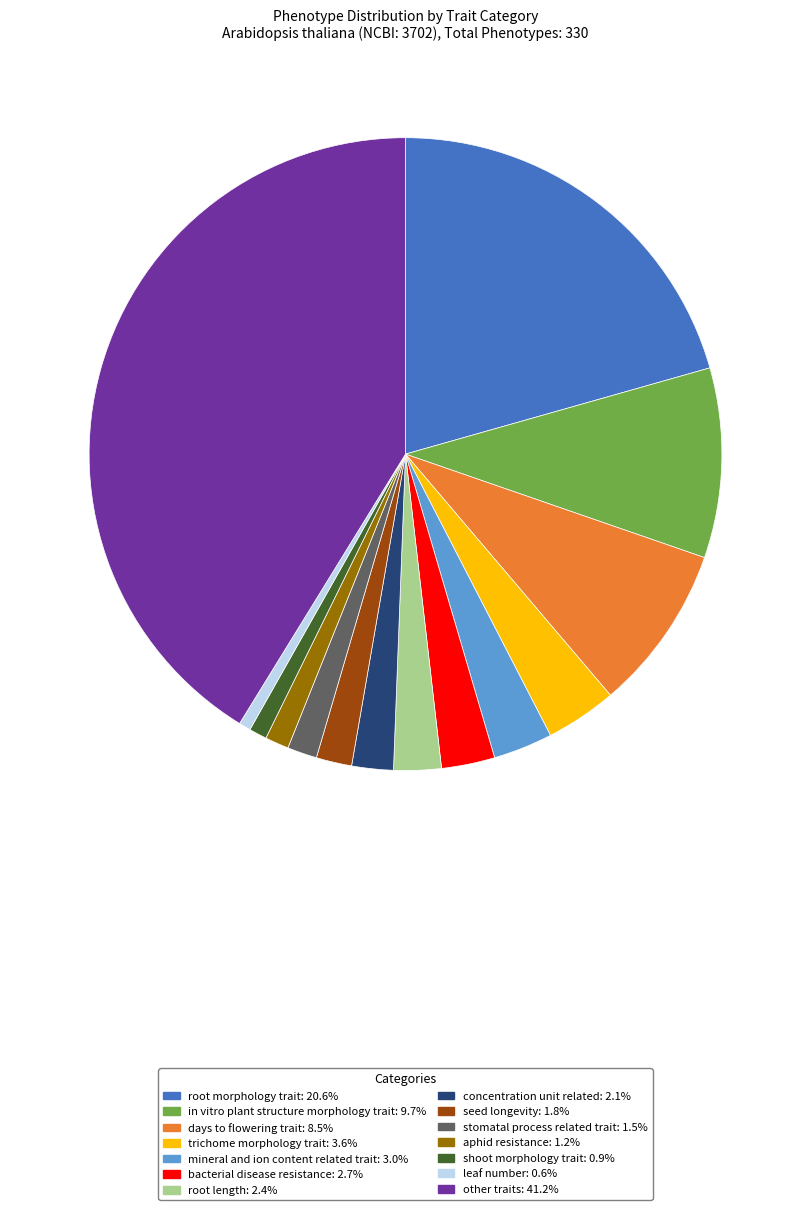

Is there a majority slice in this chart?

No